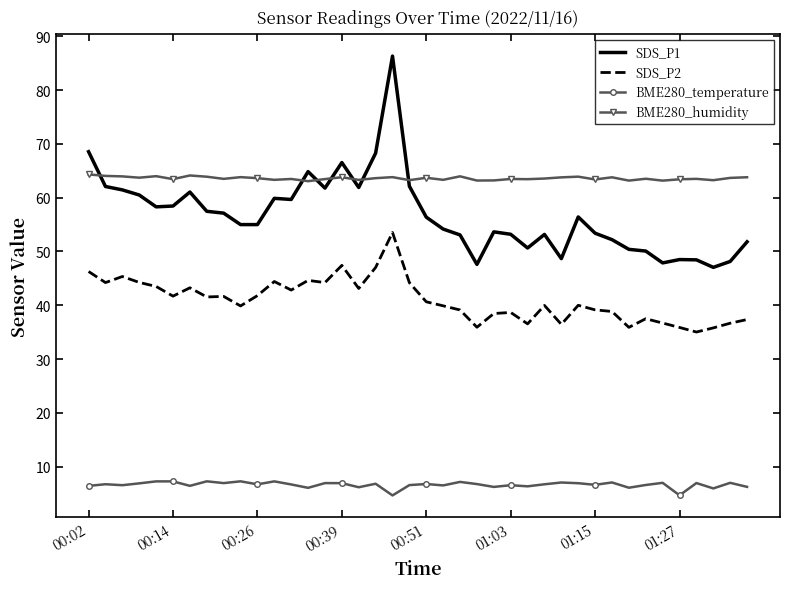

What is the highest value of the BME280_temperature series?

7.3